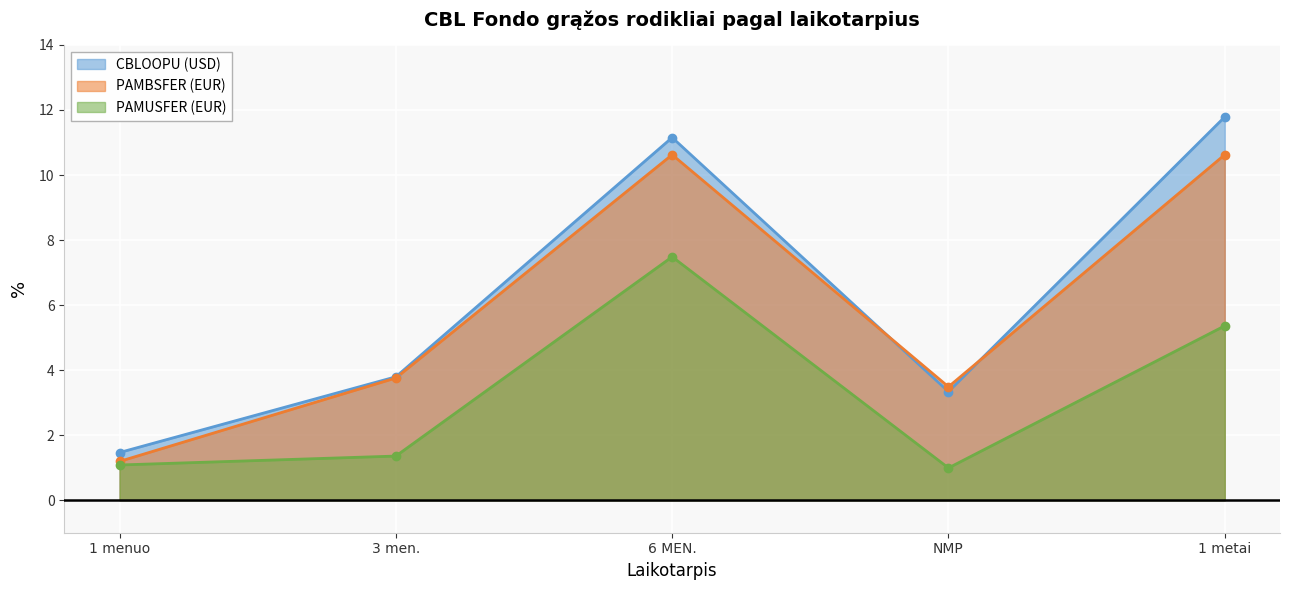

What position from the left is 3 men.?

2